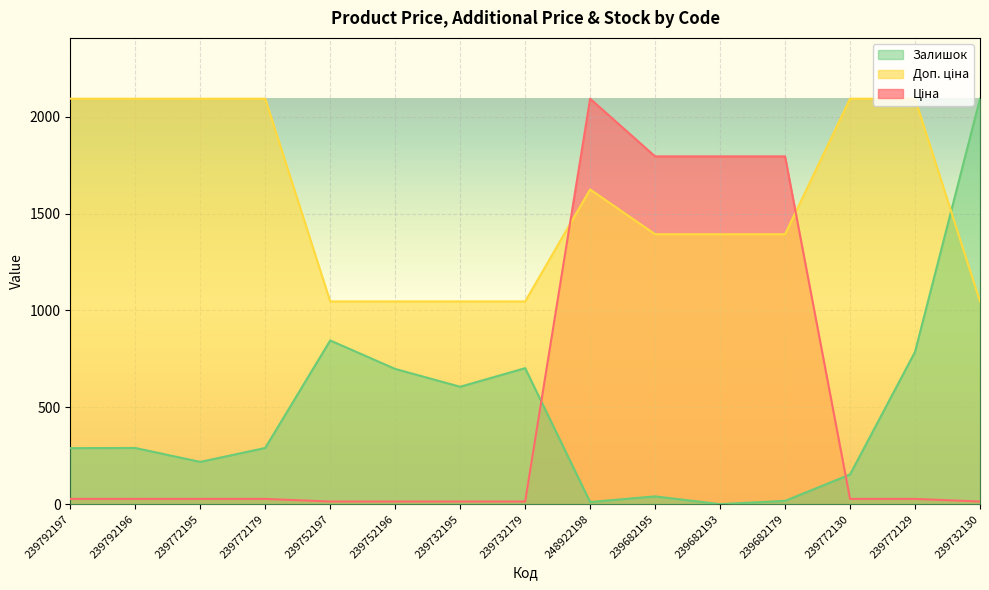

How many times do Залишок and Ціна cross each other?

2